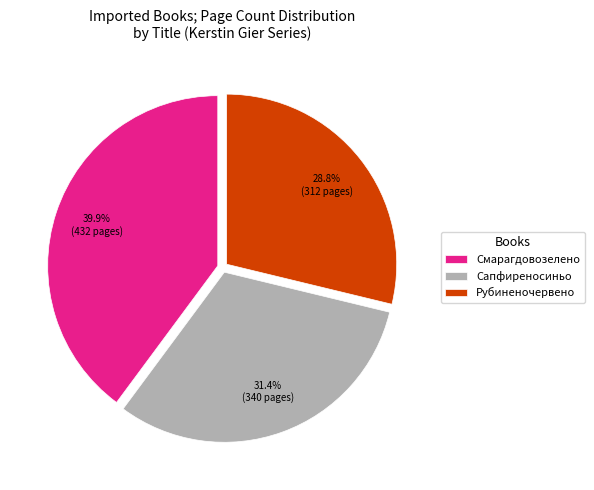

What percentage is NOT represented by Рубиненочервено?

71.2%